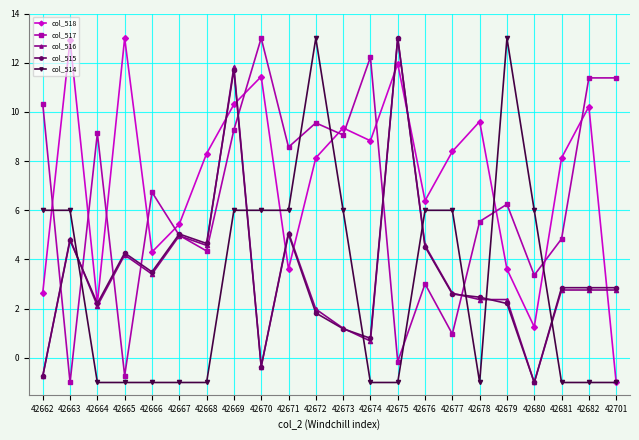

What is the highest value of the col_517 series?

13.0